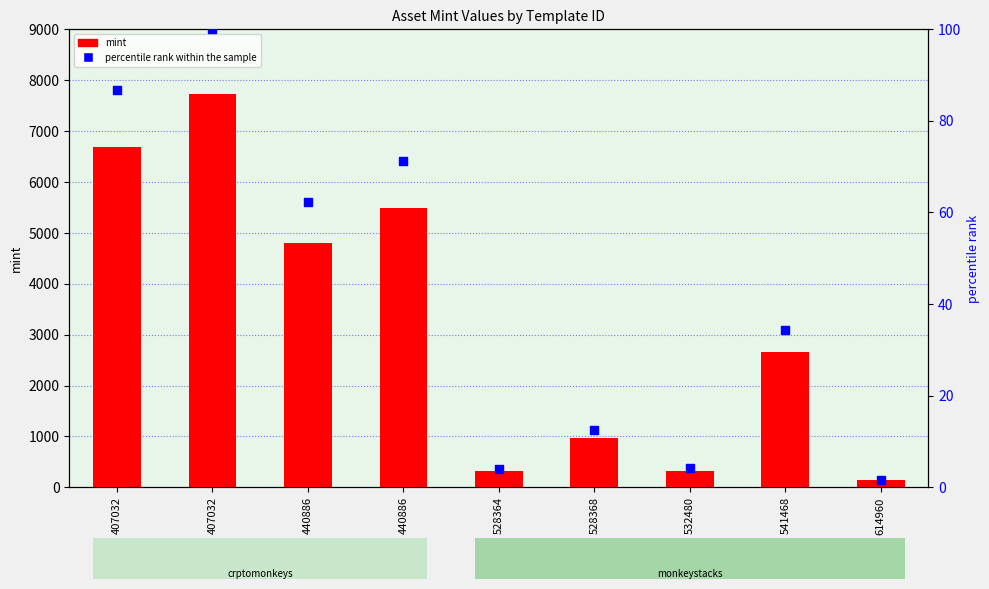

Which series reaches the minimum Y coordinate?

percentile rank within the sample